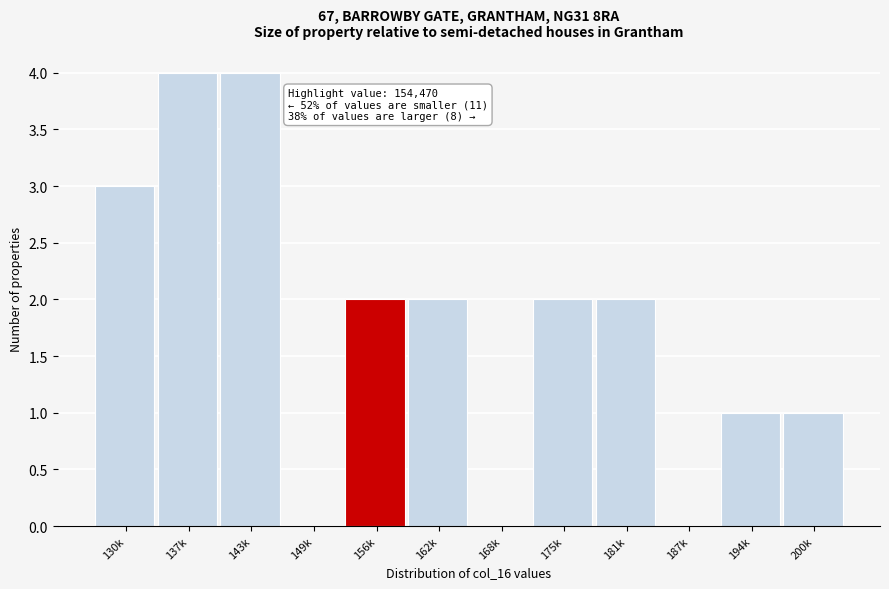

Reading left to right, what are all the values shown in this chart?

130k=3	137k=4	143k=4	149k=0	156k=2	162k=2	168k=0	175k=2	181k=2	187k=0	194k=1	200k=1